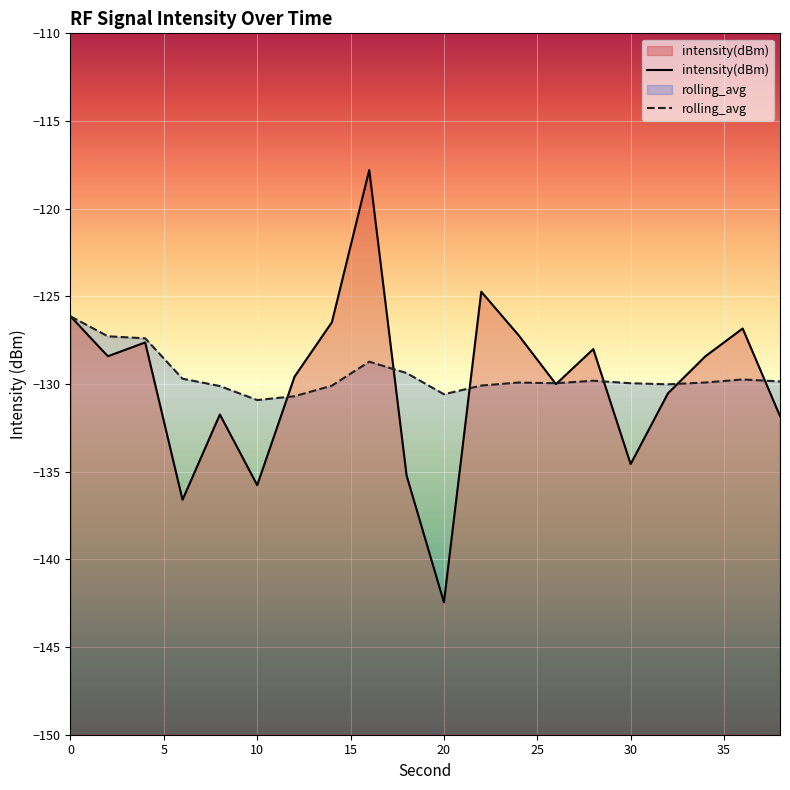

How many data points in intensity(dBm) are less than -128?

13